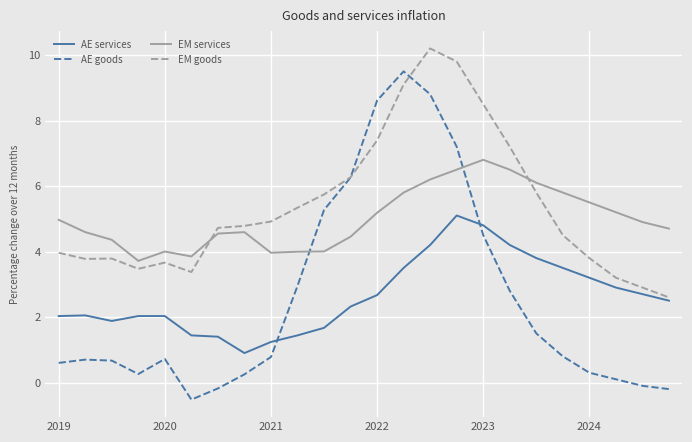

What is the maximum value shown in the chart?

10.2